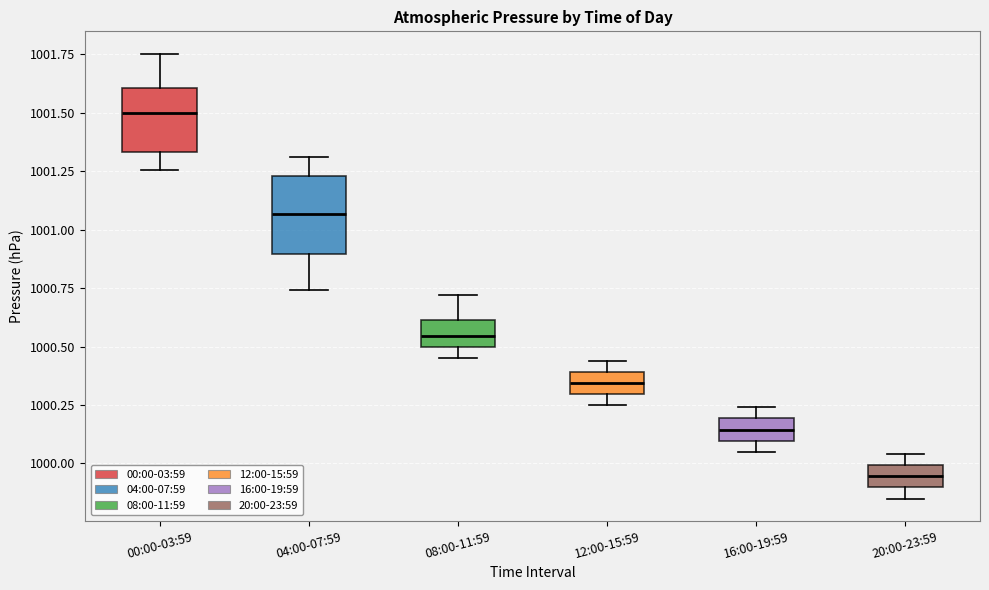

Which box has the lowest median line?

20:00-23:59